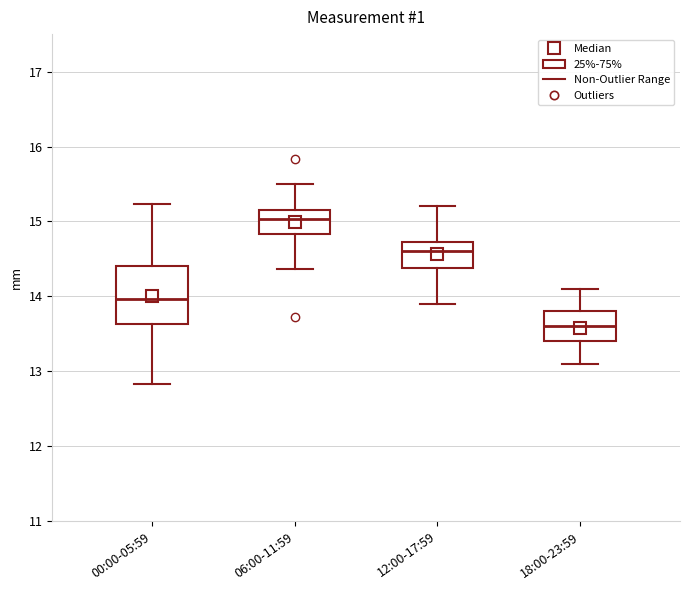

Where does the lower whisker of the box for 12:00-17:59 end on the y-axis? The values are not printed on the chart, so give them approximately, as read against the axis.

13.9